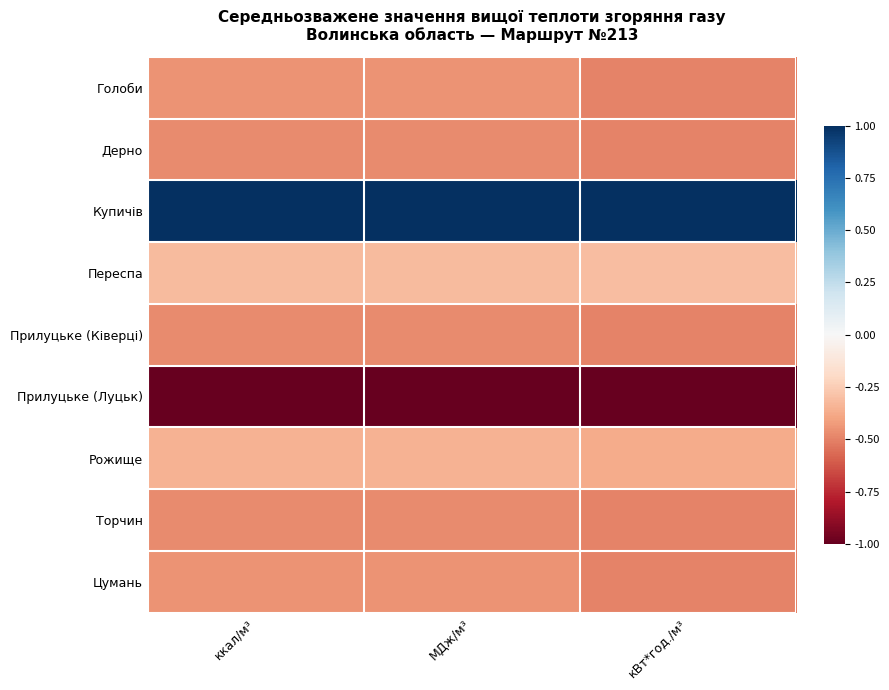

Reading left to right, transcribe all the data shown in this chart.

Голоби: ккал/м³=-0.5	МДж/м³=-0.5	кВт*год./м³=-0.5
Дерно: ккал/м³=-0.5	МДж/м³=-0.5	кВт*год./м³=-0.5
Купичів: ккал/м³=1.0	МДж/м³=1.0	кВт*год./м³=1.0
Переспа: ккал/м³=-0.3	МДж/м³=-0.3	кВт*год./м³=-0.3
Прилуцьке (Ківерці): ккал/м³=-0.5	МДж/м³=-0.5	кВт*год./м³=-0.5
Прилуцьке (Луцьк): ккал/м³=-1.0	МДж/м³=-1.0	кВт*год./м³=-1.0
Рожище: ккал/м³=-0.4	МДж/м³=-0.4	кВт*год./м³=-0.4
Торчин: ккал/м³=-0.5	МДж/м³=-0.5	кВт*год./м³=-0.5
Цумань: ккал/м³=-0.5	МДж/м³=-0.5	кВт*год./м³=-0.5